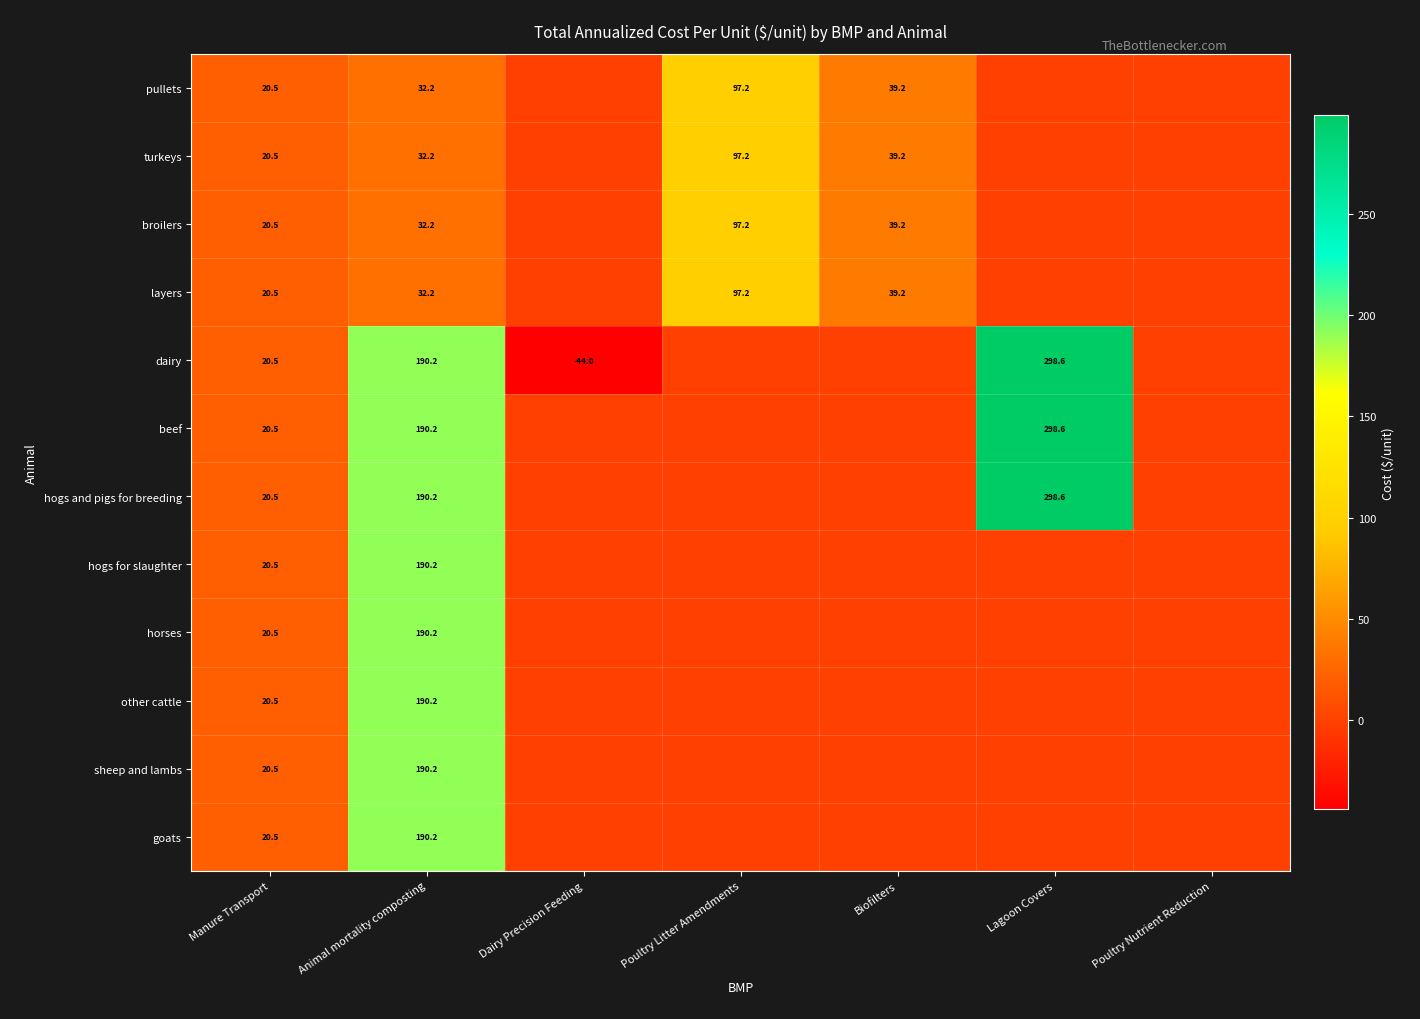

At which label does broilers first exceed 20?

Manure Transport